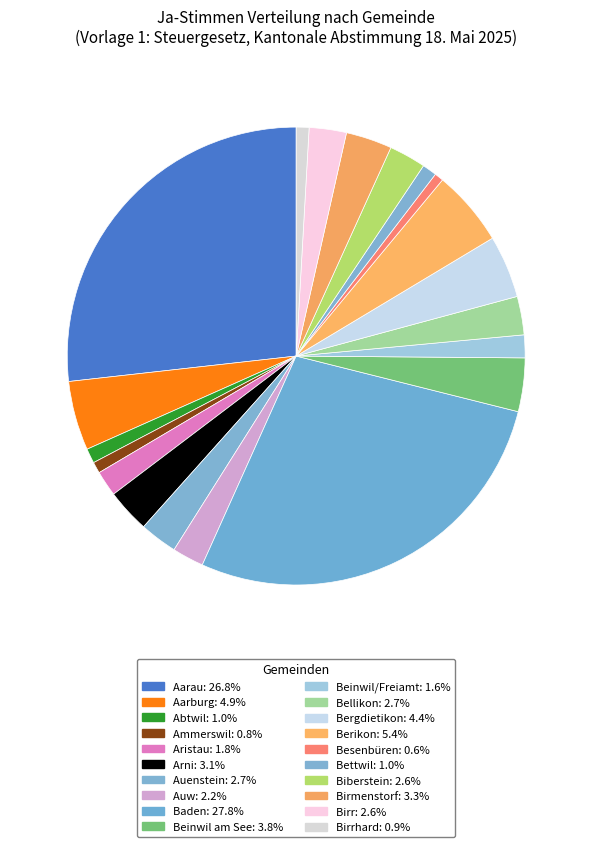

How many slices are in this pie chart?

20